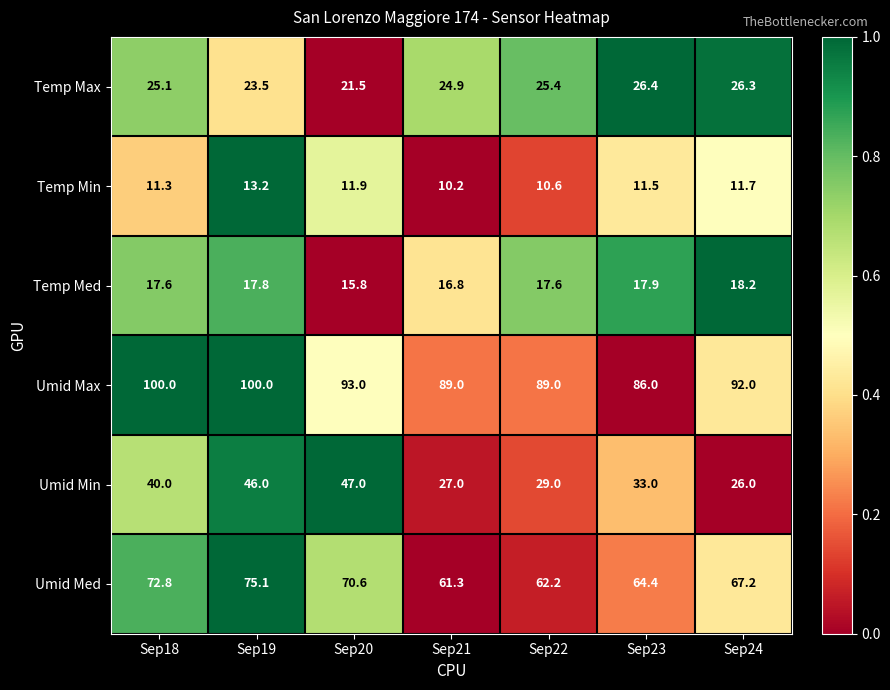

Which category has the lowest value across all series?

Sep21